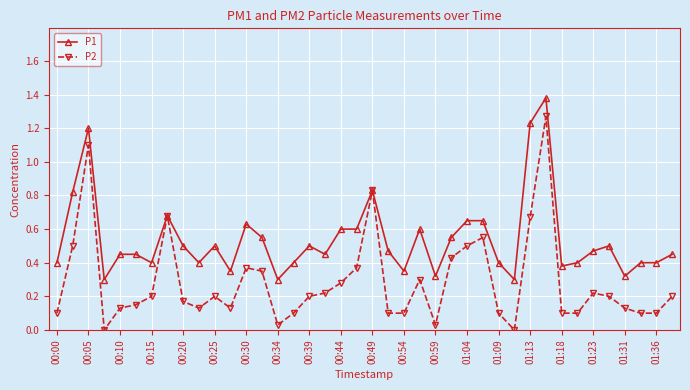

Which series has the widest spread of values?

P2